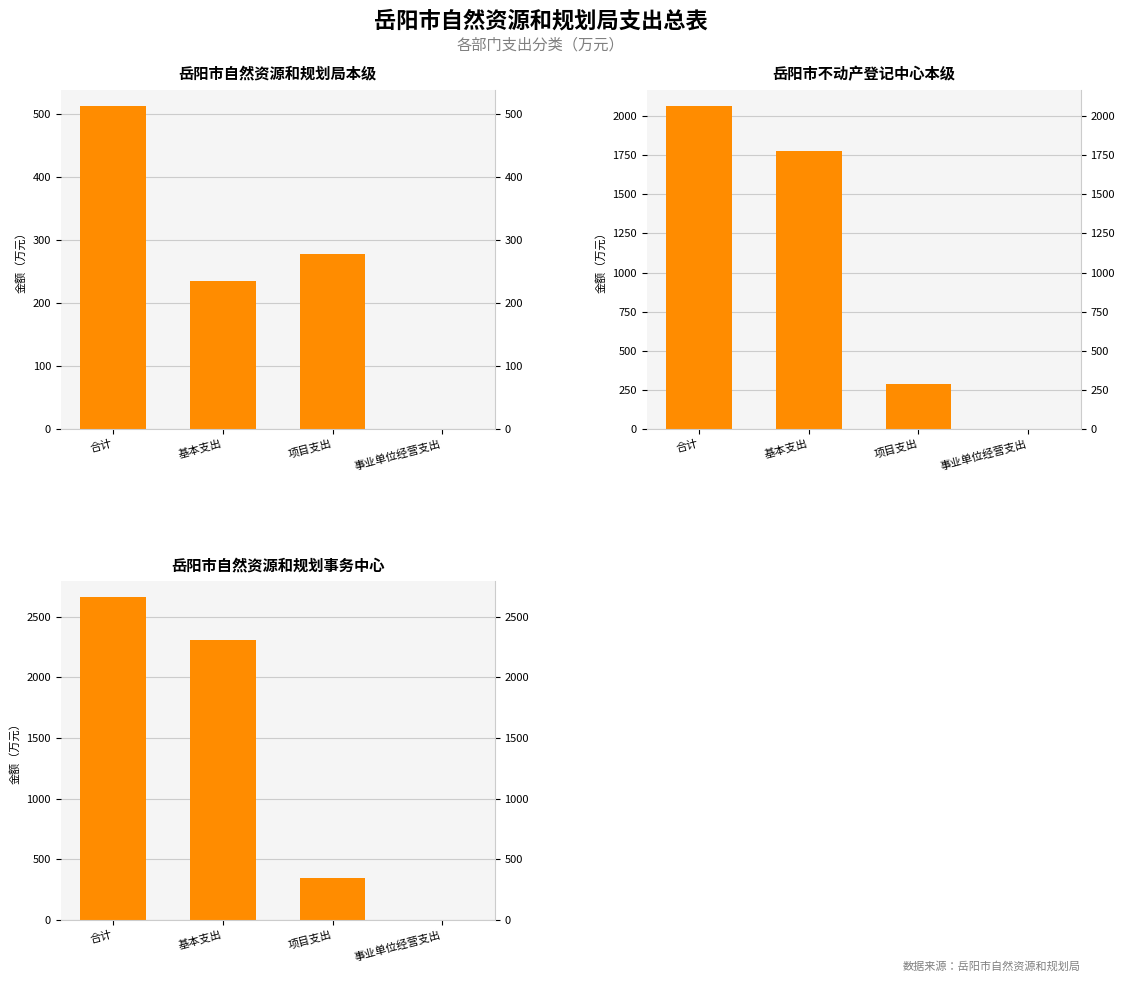

Which series has the widest spread of values?

岳阳市自然资源和规划事务中心